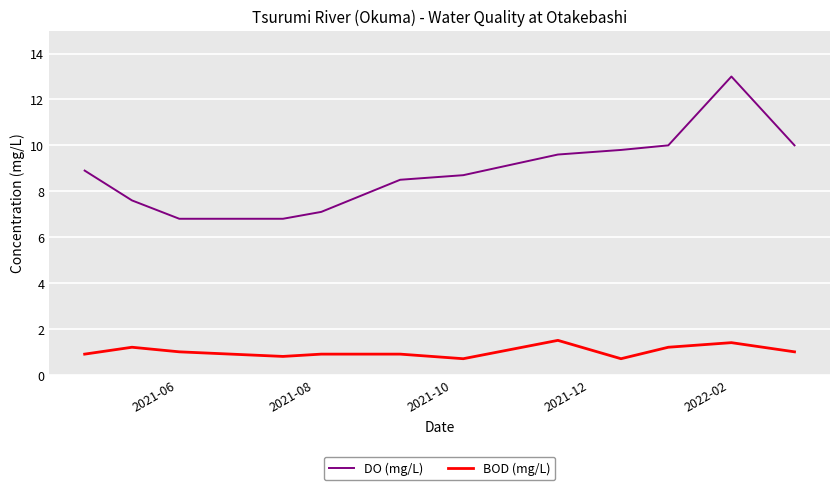

How many categories are shown in the chart?

12